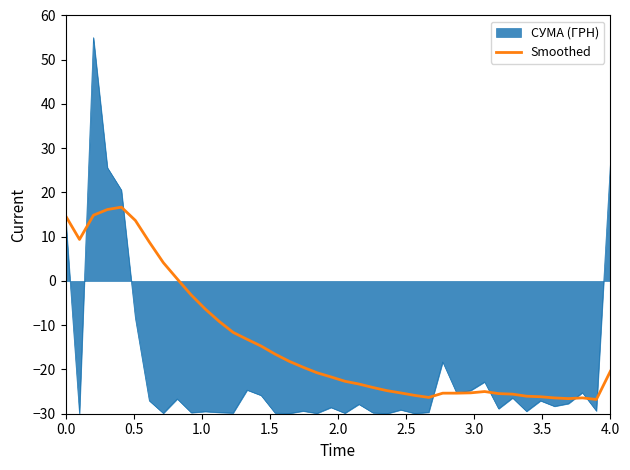

Rank the series by their average value, from lowest to highest.

СУМА (ГРН), Smoothed